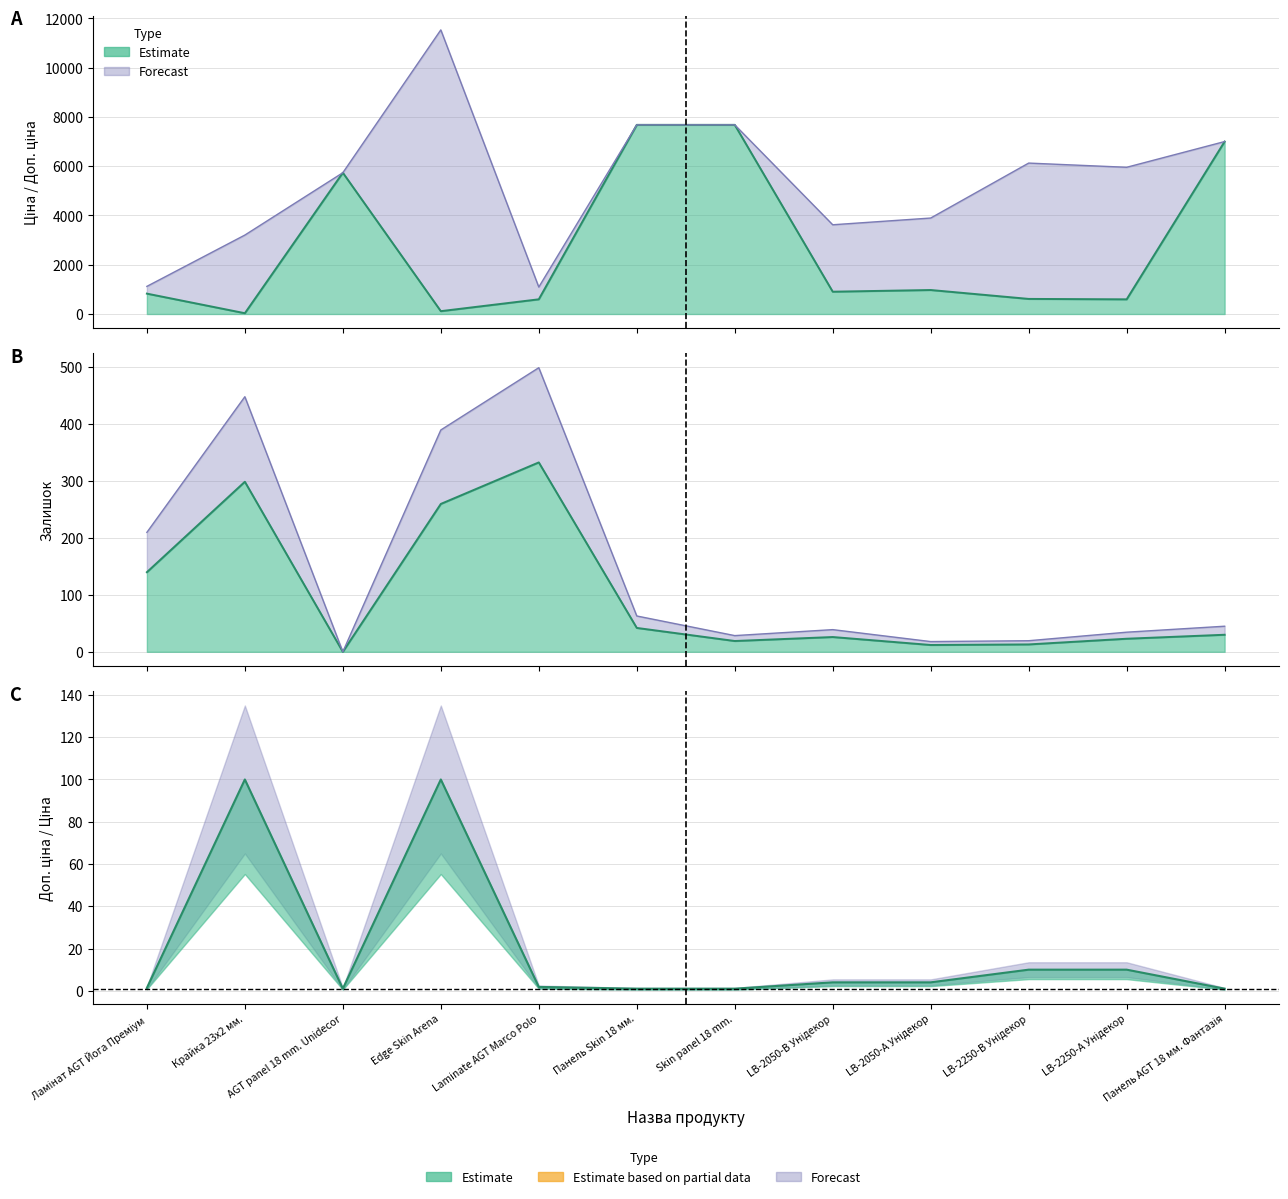

Reading left to right, transcribe all the data shown in this chart.

Ціна: Ламінат AGT Йога Преміум=827.6	Крайка 23x2 мм.=32.0	AGT panel 18 mm. Unidecor=5736.9	Edge Skin Arena=115.4	Laminate AGT Marco Polo=596.5	Панель Skin 18 мм.=7680.9	Skin panel 18 mm.=7680.9	LB-2050-В Унідекор=905.9	LB-2050-А Унідекор=974.2	LB-2250-В Унідекор=612.9	LB-2250-А Унідекор=595.8	Панель AGT 18 мм. Фантазія=7002.6
Доп. ціна: Ламінат AGT Йога Преміум=1121.5	Крайка 23x2 мм.=3205.0	AGT panel 18 mm. Unidecor=5736.9	Edge Skin Arena=11537.0	Laminate AGT Marco Polo=1093.7	Панель Skin 18 мм.=7680.9	Skin panel 18 mm.=7680.9	LB-2050-В Унідекор=3623.4	LB-2050-А Унідекор=3896.9	LB-2250-В Унідекор=6128.5	LB-2250-А Унідекор=5957.6	Панель AGT 18 мм. Фантазія=7002.6
Залишок: Ламінат AGT Йога Преміум=140.0	Крайка 23x2 мм.=299.0	AGT panel 18 mm. Unidecor=0.0	Edge Skin Arena=260.0	Laminate AGT Marco Polo=333.0	Панель Skin 18 мм.=42.0	Skin panel 18 mm.=19.0	LB-2050-В Унідекор=26.0	LB-2050-А Унідекор=12.0	LB-2250-В Унідекор=13.0	LB-2250-А Унідекор=23.0	Панель AGT 18 мм. Фантазія=30.0